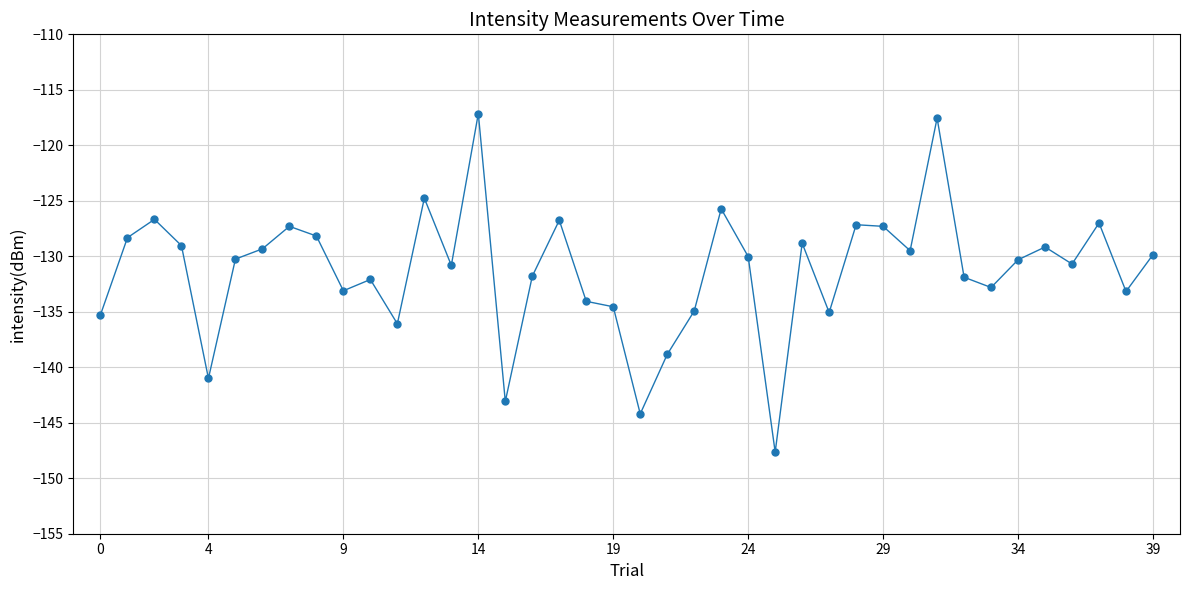

What is the value of the 21st point from the left?

-144.2